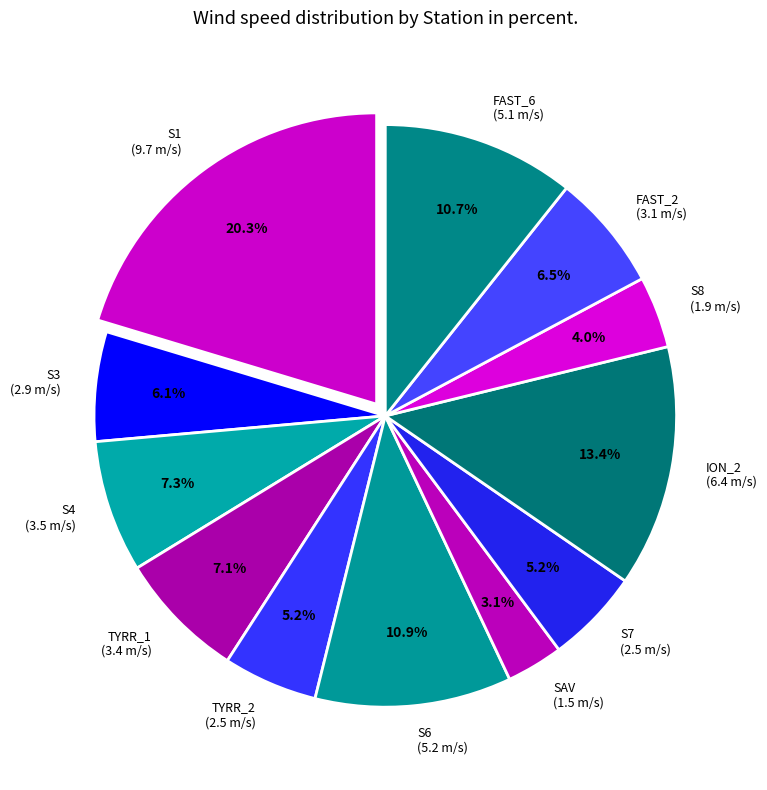

To the nearest percent, what is the difference between the largest and smallest slice percentages?

17%